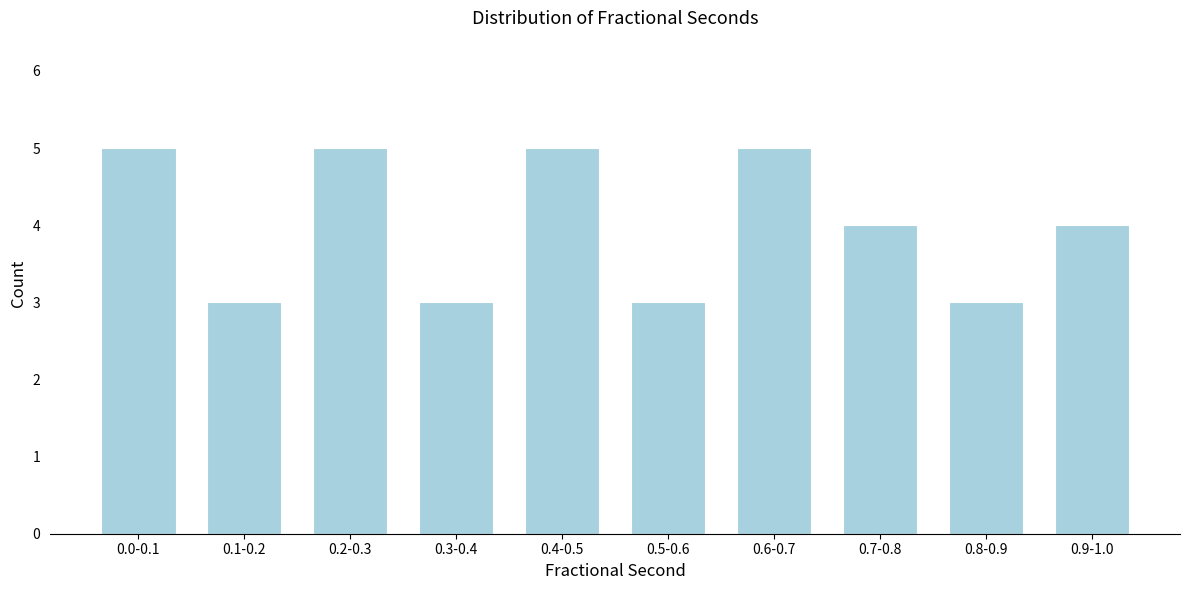

Reading right to left, what are all the values shown in this chart?

0.9-1.0=4	0.8-0.9=3	0.7-0.8=4	0.6-0.7=5	0.5-0.6=3	0.4-0.5=5	0.3-0.4=3	0.2-0.3=5	0.1-0.2=3	0.0-0.1=5